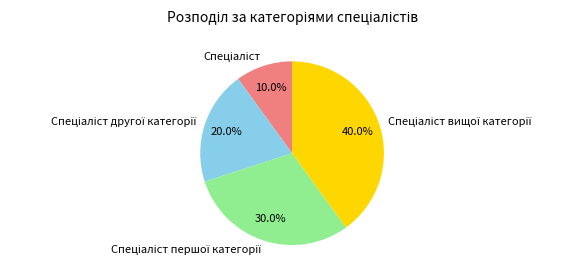

Is there a majority slice in this chart?

No